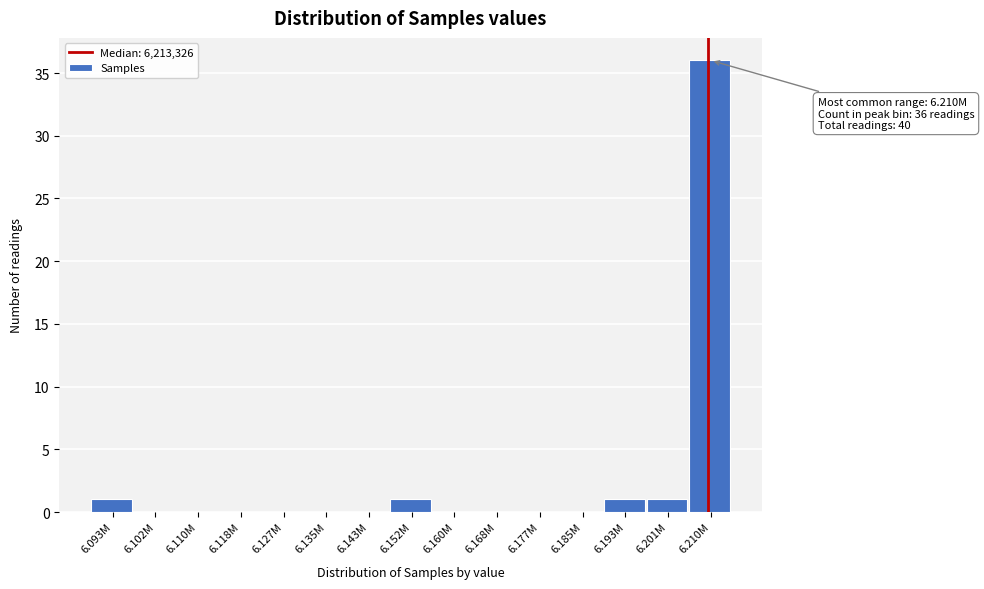

Reading left to right, list all the values displayed in this chart.

6.093M=1	6.102M=0	6.110M=0	6.118M=0	6.127M=0	6.135M=0	6.143M=0	6.152M=1	6.160M=0	6.168M=0	6.177M=0	6.185M=0	6.193M=1	6.201M=1	6.210M=36